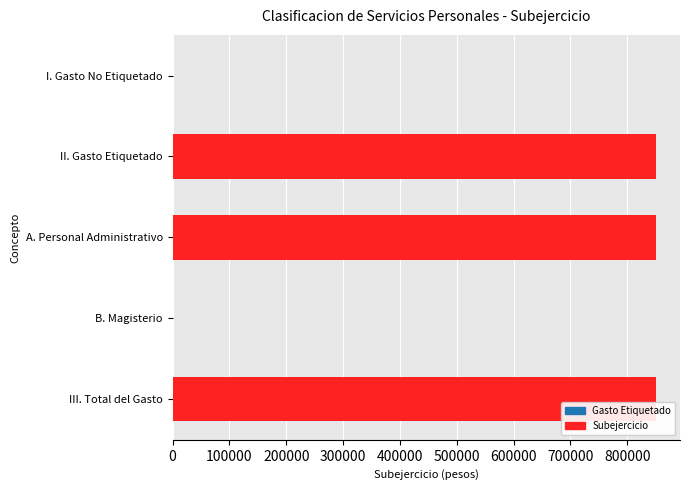

How many distinct data groups are displayed?

1